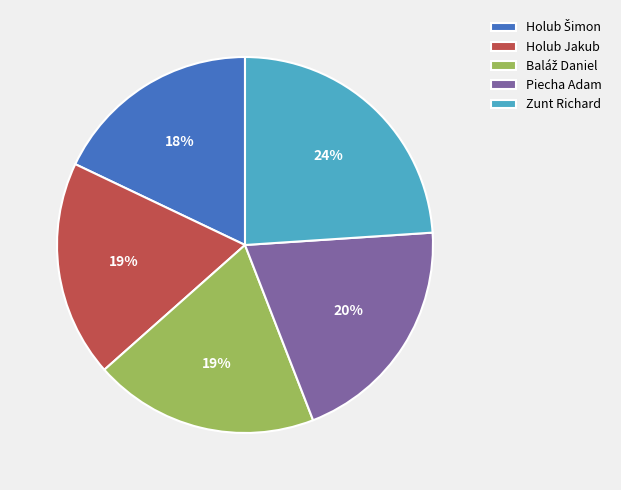

Approximately how many times larger is the value at Holub Jakub compared to Zunt Richard?

0.8